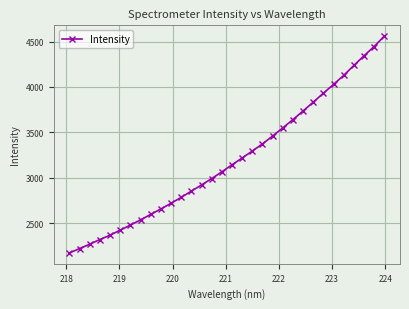

What is the smallest value displayed?

2170.7